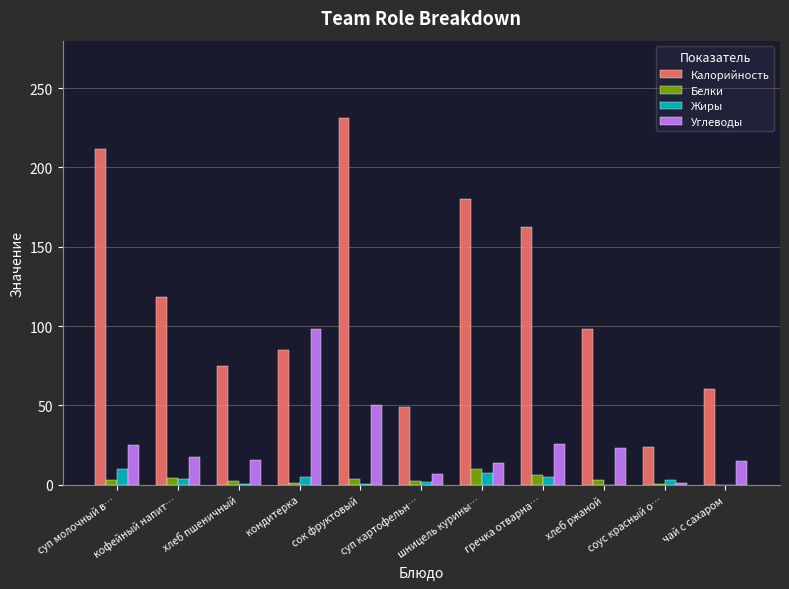

What are all the series names shown in the legend?

Калорийность, Белки, Жиры, Углеводы